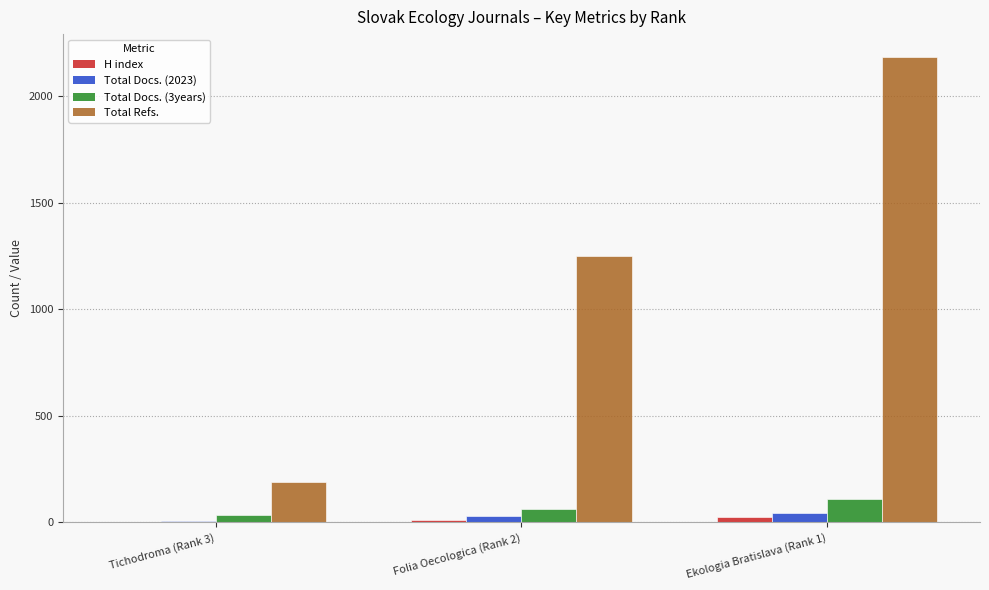

Are the bars grouped side by side (vs. stacked)?

Yes